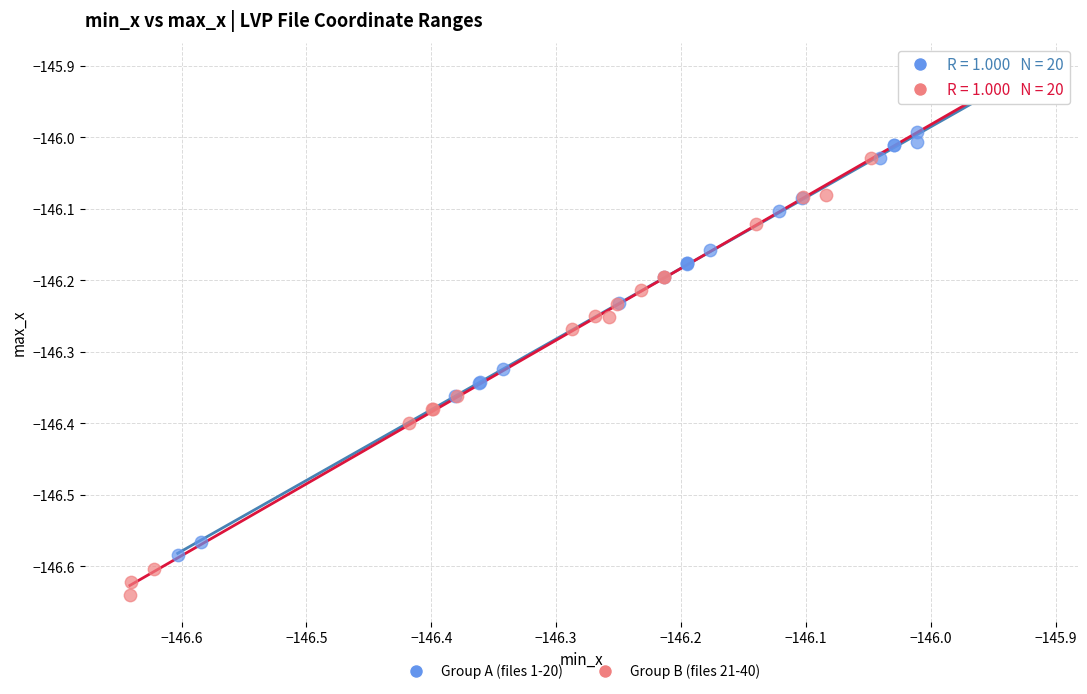

Which series has the widest spread of Y values?

Group B (files 21-40)